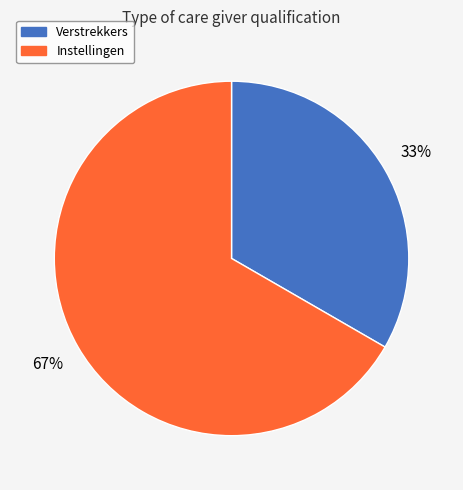

How many segments does this pie chart have?

2